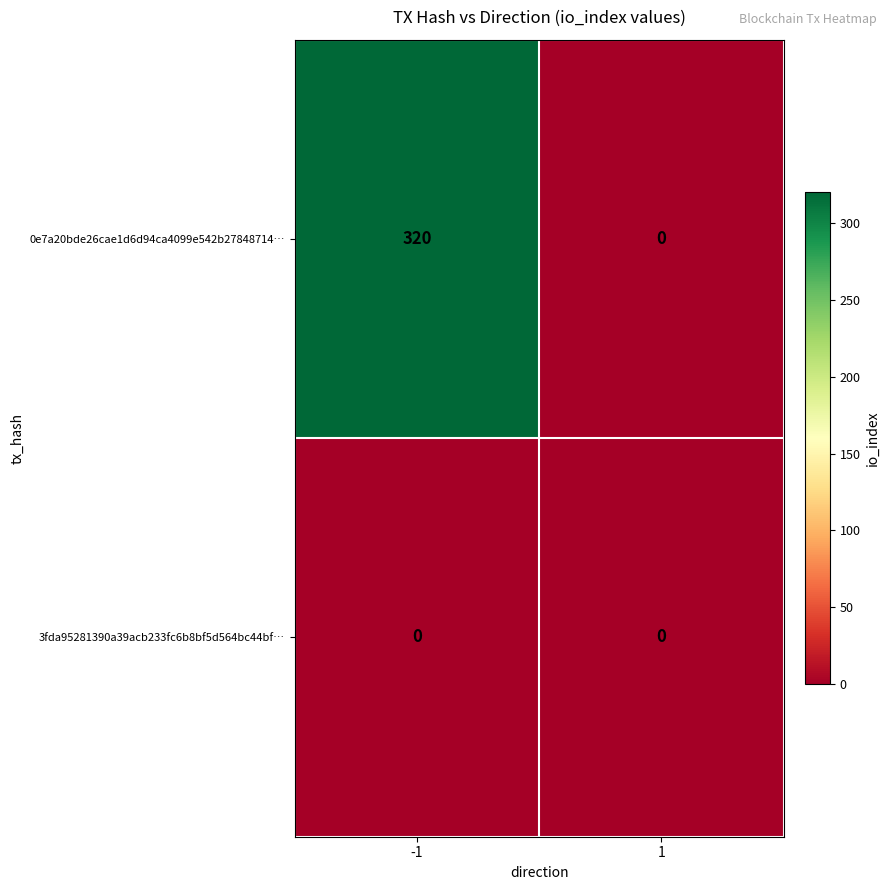

Between -1 and 1, which series saw the biggest shift?

0e7a20bde26cae1d6d94ca4099e542b27848714…